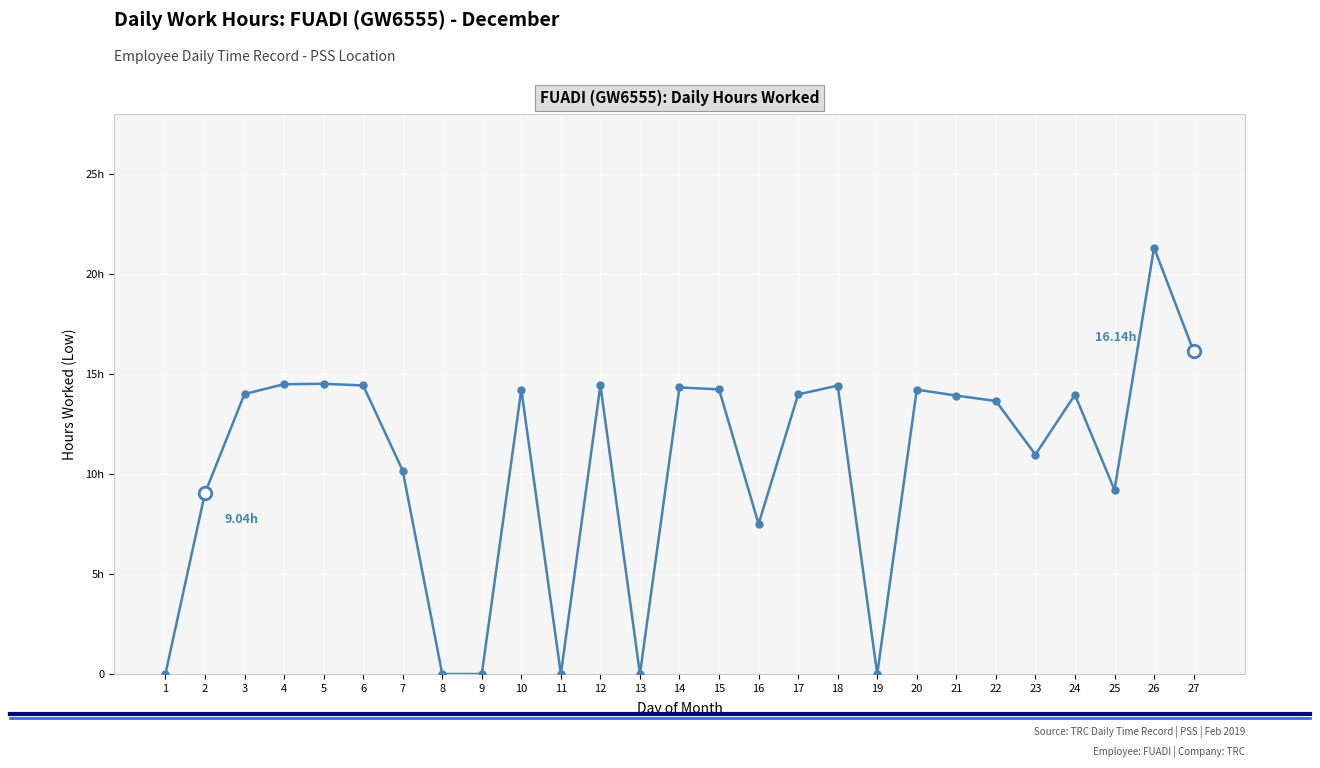

The value at 2 is 15.2. True or false?

False